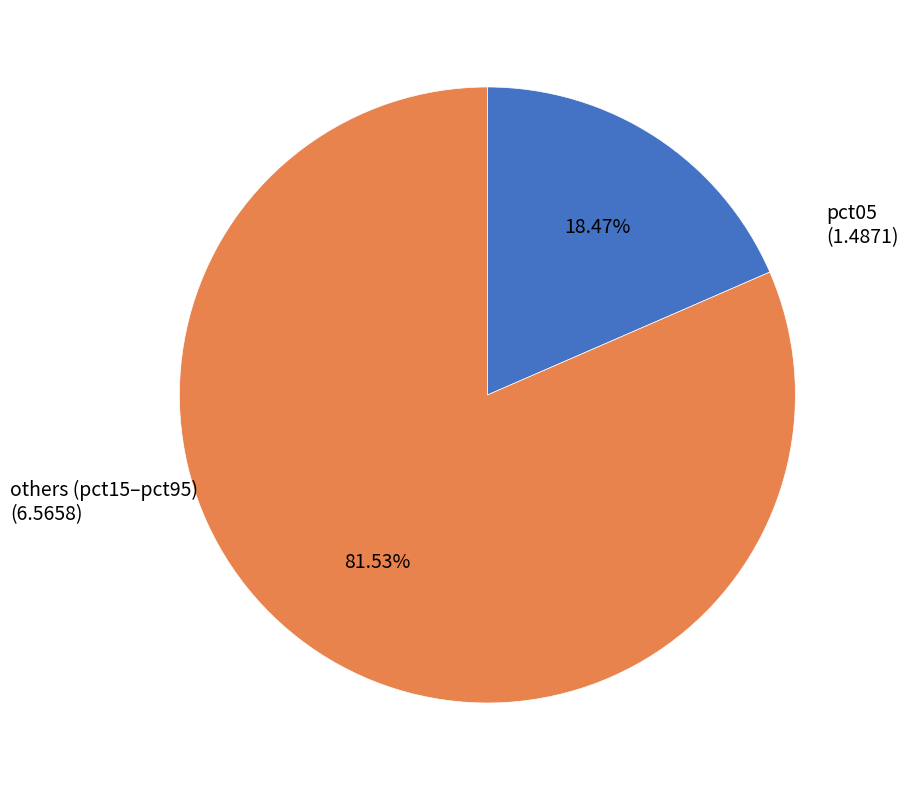

Is there a majority slice in this chart?

Yes